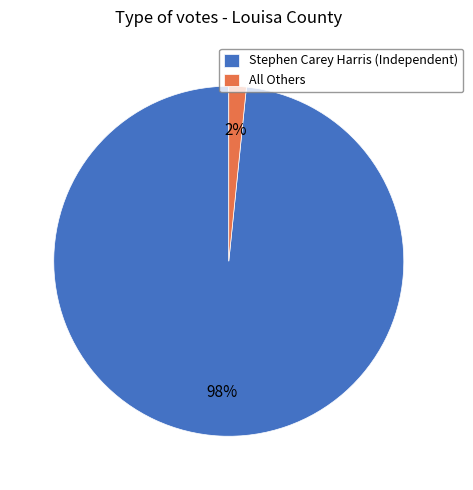

How many slices are in this pie chart?

2